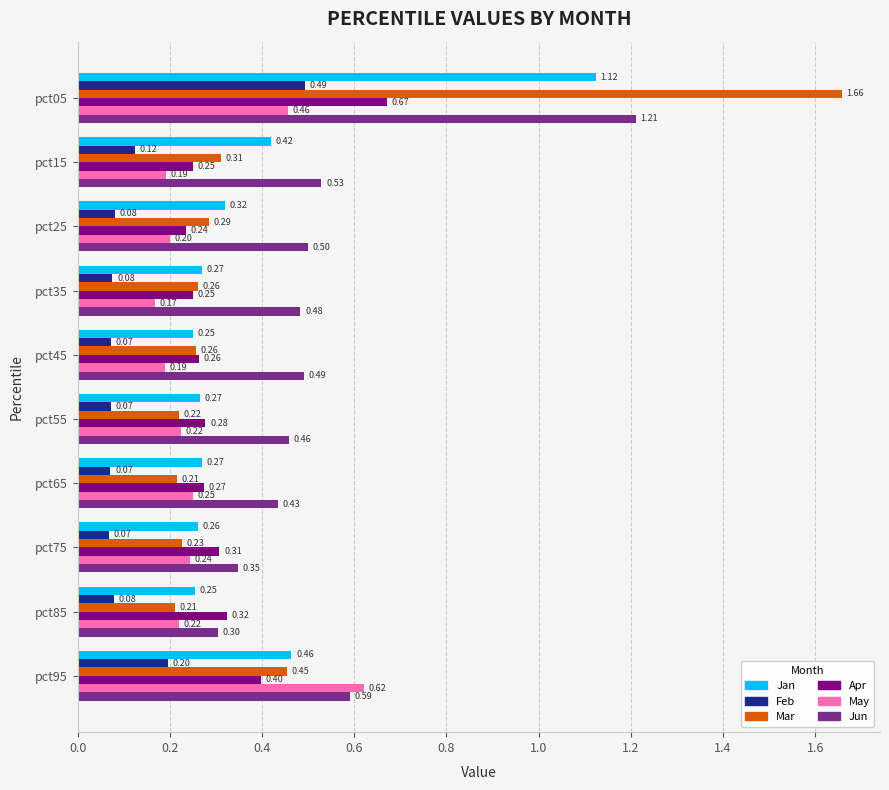

What is the difference between the maximum and minimum values in the Jan series?

0.9